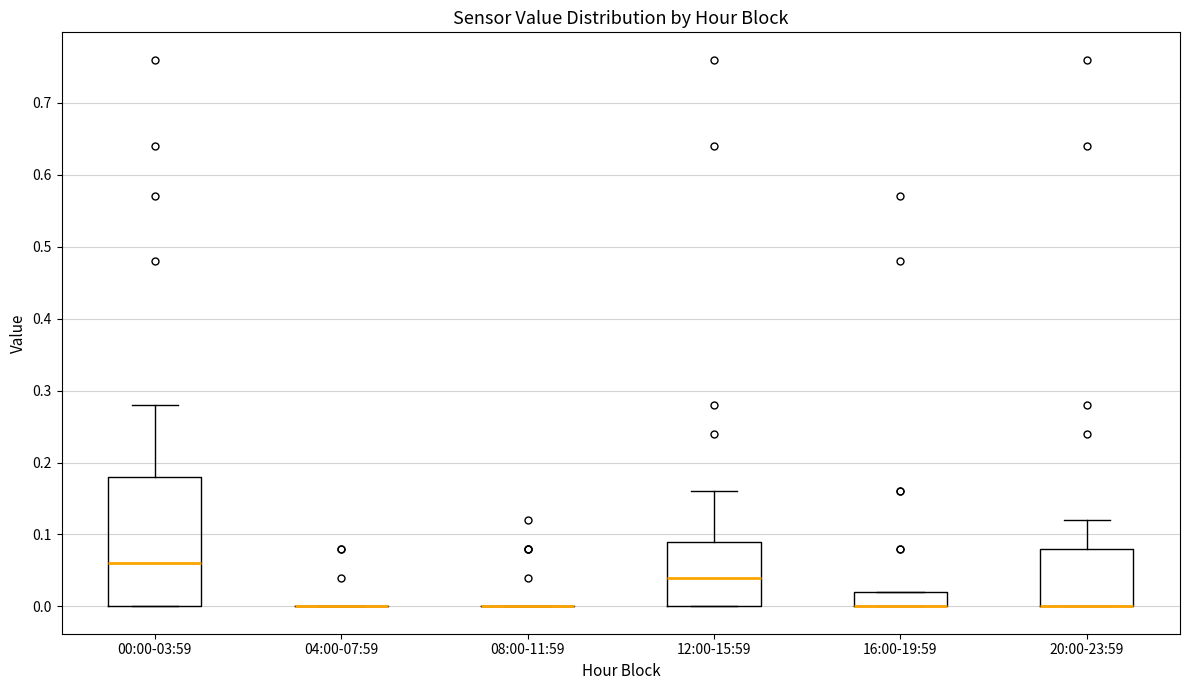

Comparing the boxes themselves (not the whiskers), which one is the tallest?

00:00-03:59